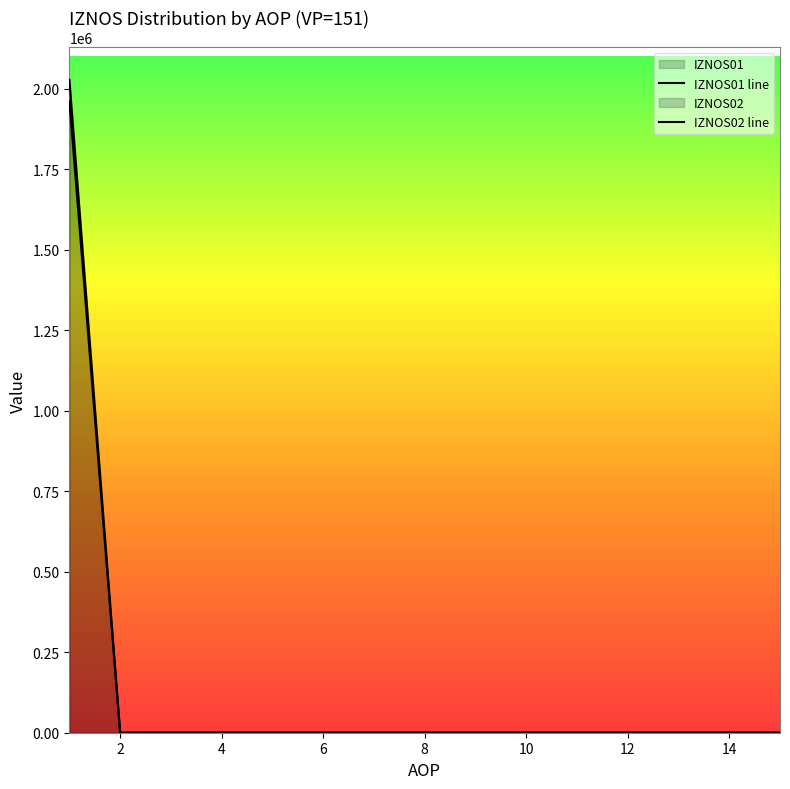

Which series changed the most between 1 and 13?

IZNOS02